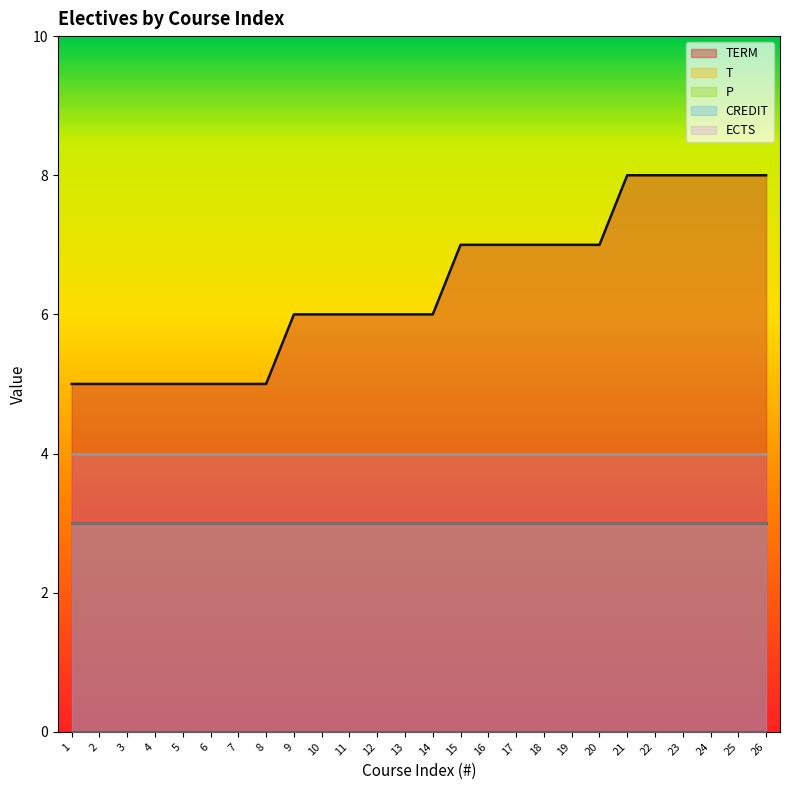

What is the spread (max minus min) of values at 17?

7